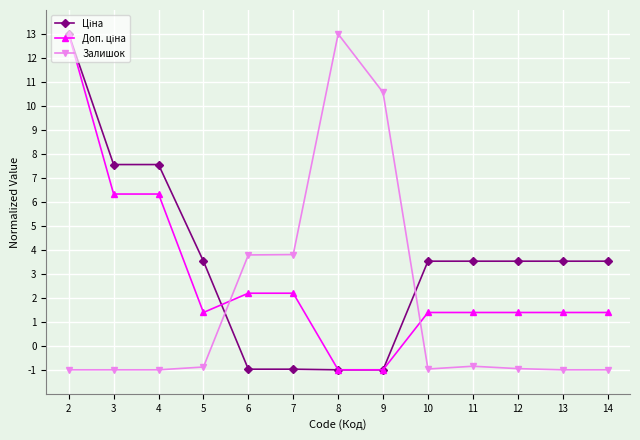

What is the greatest value displayed?

13.0